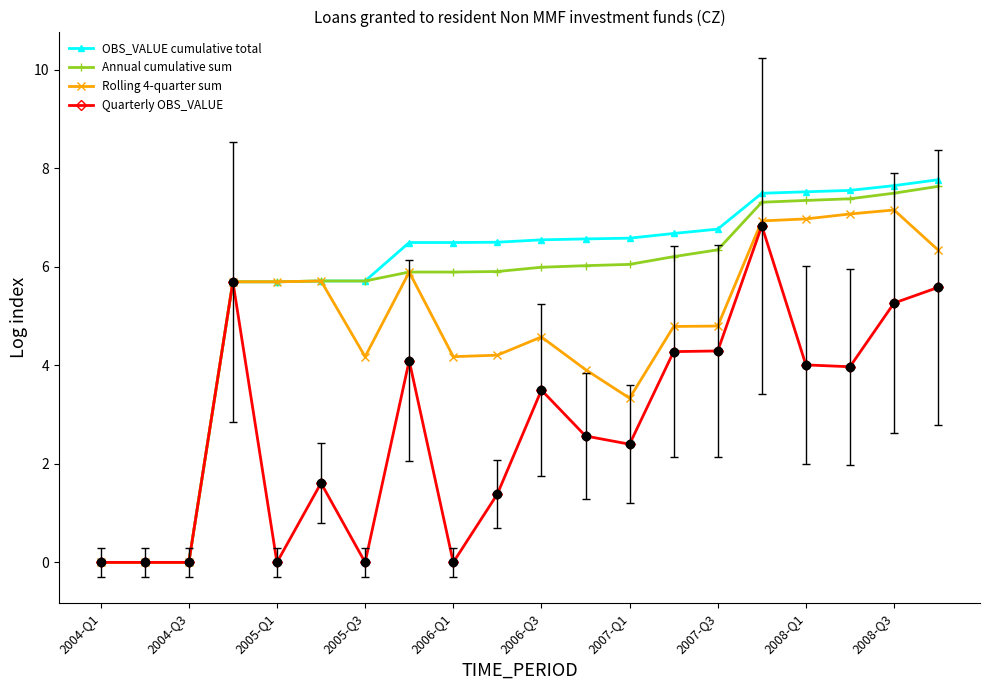

What are all the series names shown in the legend?

OBS_VALUE cumulative total, Annual cumulative sum, Rolling 4-quarter sum, Quarterly OBS_VALUE